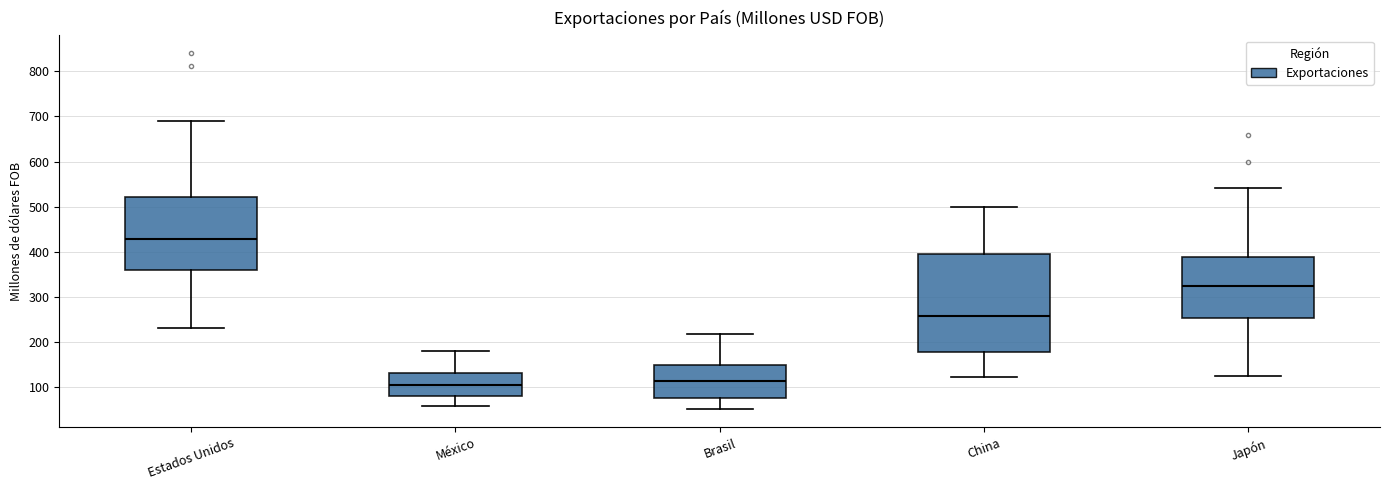

Reading left to right, transcribe this box plot: for each box, give where its median line is, the range the box spans, and where its two whiskers end, as read against the y-axis. The values are not printed on the chart, so give them approximately, as read against the axis.

Estados Unidos: median 430, box 360 to 520, whiskers 230 to 690
México: median 100, box 80 to 130, whiskers 60 to 180
Brasil: median 110, box 80 to 150, whiskers 50 to 220
China: median 260, box 180 to 390, whiskers 120 to 500
Japón: median 320, box 250 to 390, whiskers 120 to 540